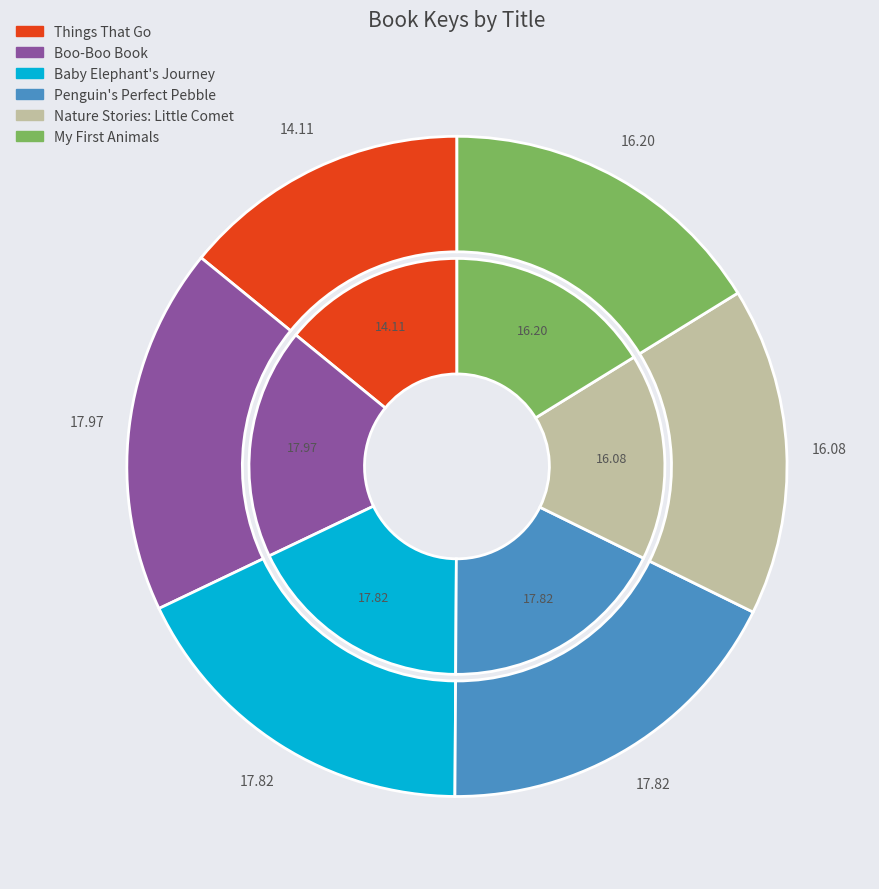

Approximately how many times larger is the value at Boo-Boo Book compared to Nature Stories: Little Comet?

1.1